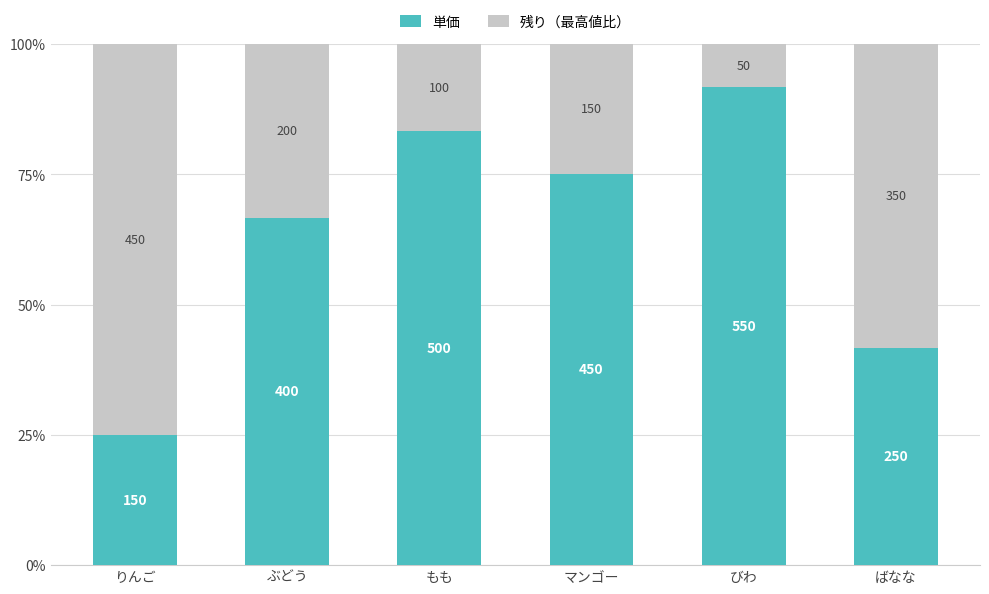

What are all the series names shown in the legend?

単価, 残り（最高値比）